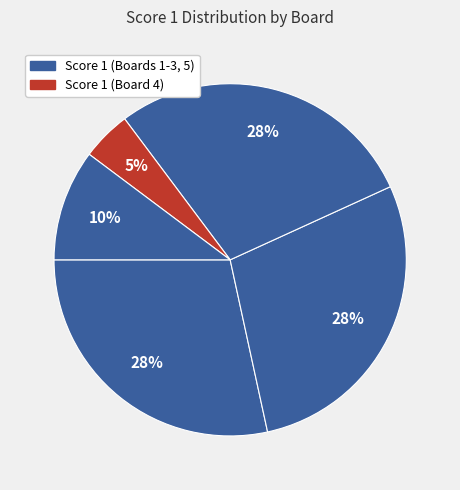

Count the number of slices in the pie.

5